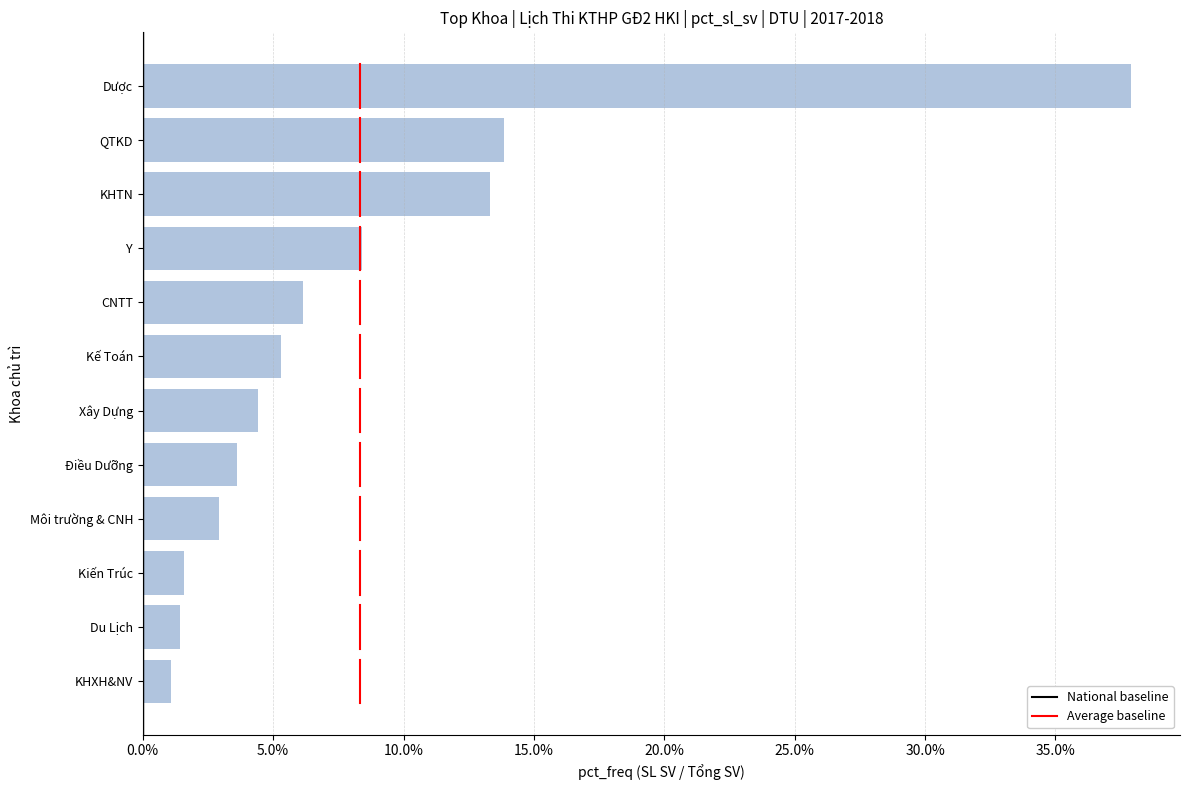

Does the chart contain any negative values?

No